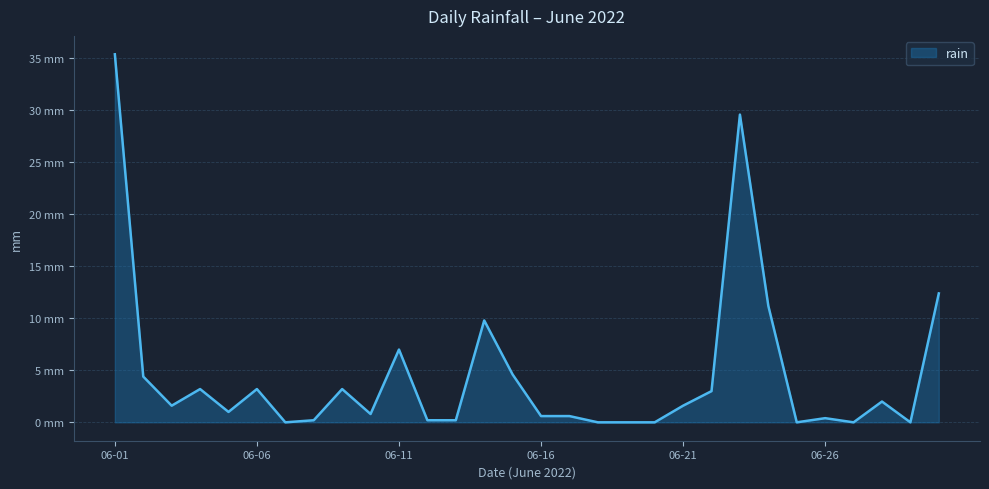

Does the chart display data point markers on the line(s)?

No